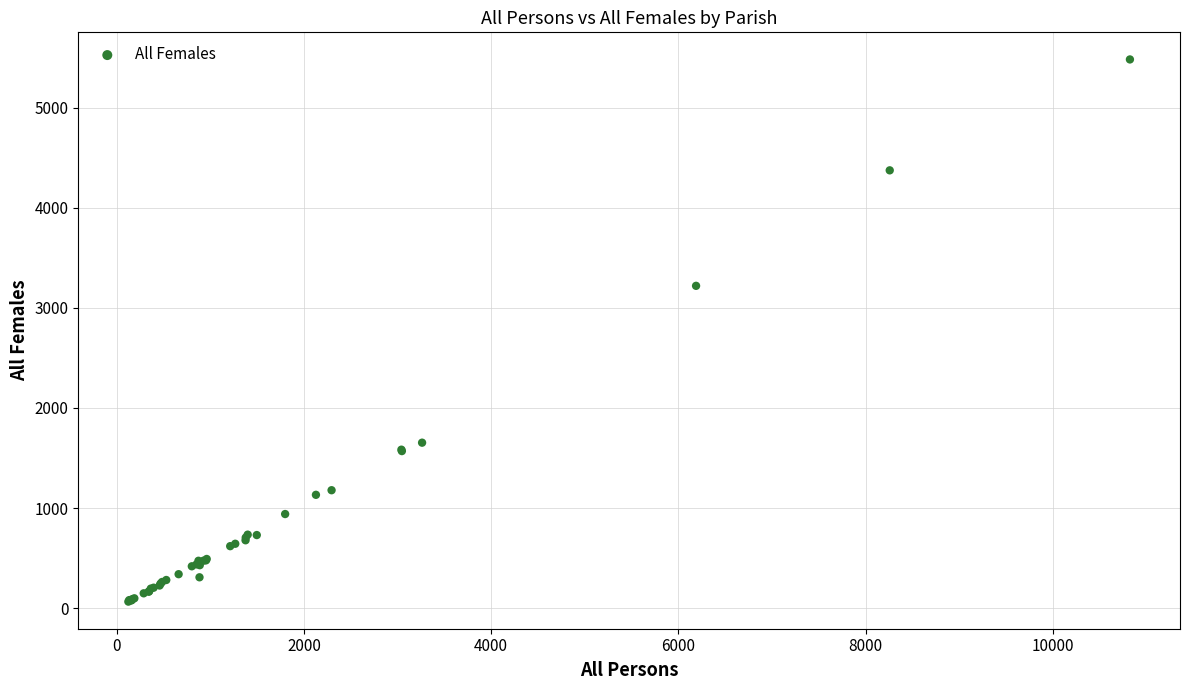

What Y value in the scatter plot is closest to 2773?

3220